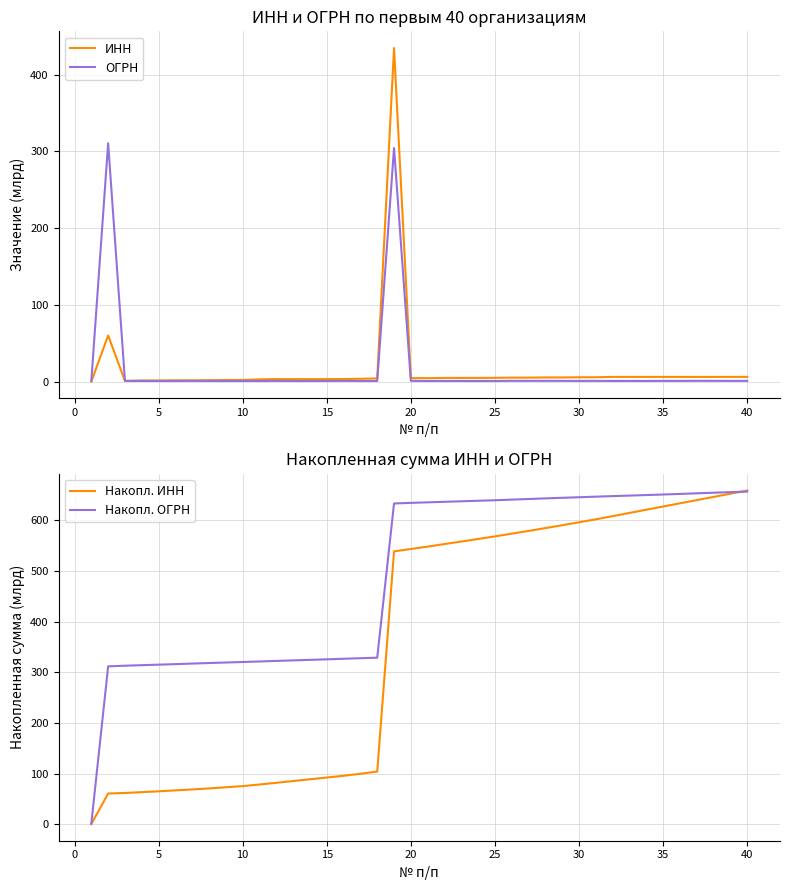

Which series has the largest range (max minus min)?

Накопл. ИНН